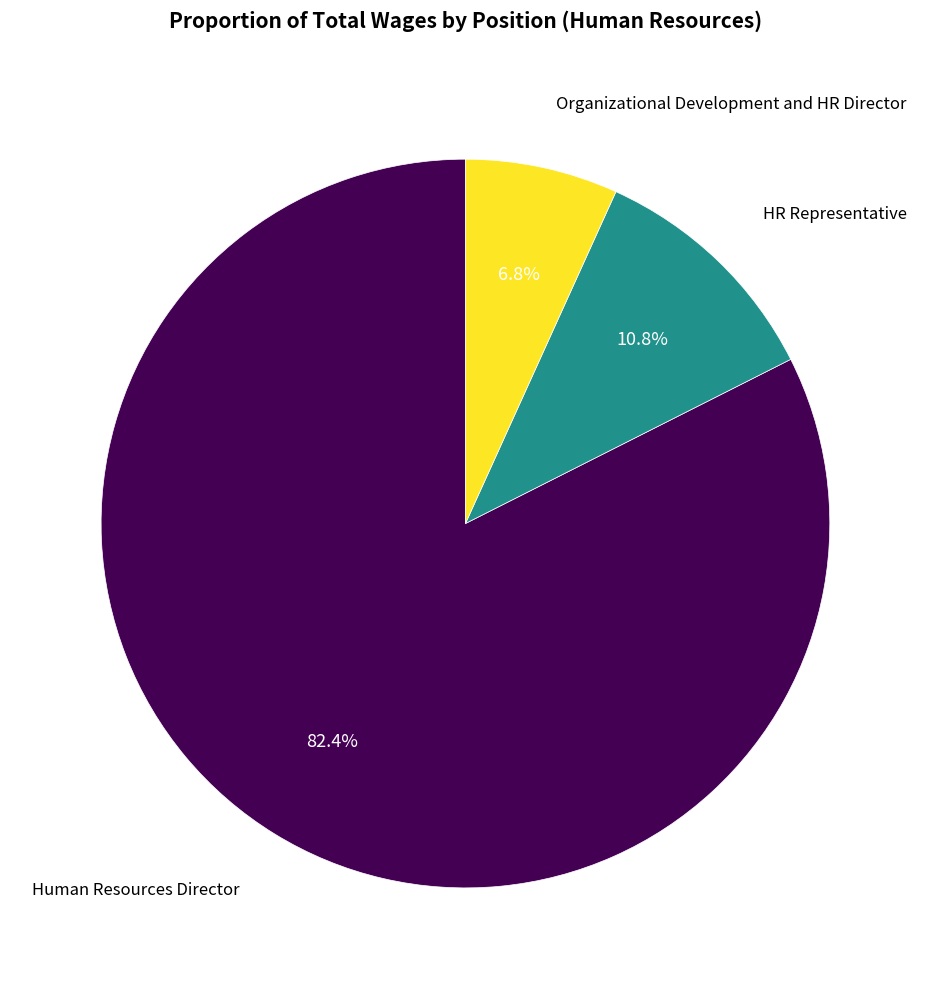

Is there any slice that represents more than half of the pie?

Yes